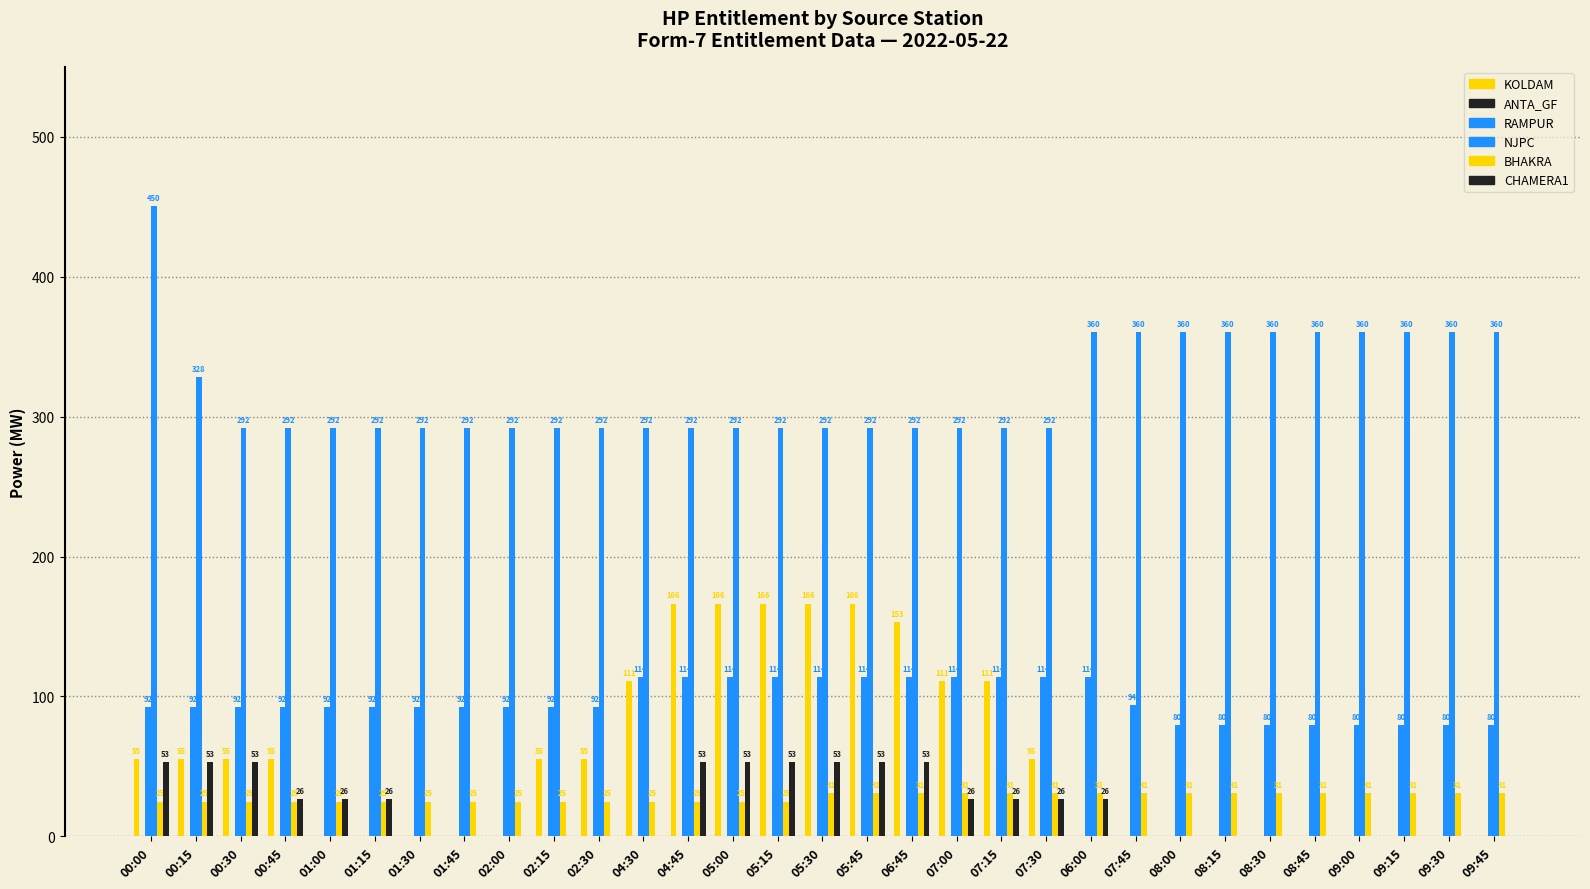

How many positive values does the CHAMERA1 series have?

16